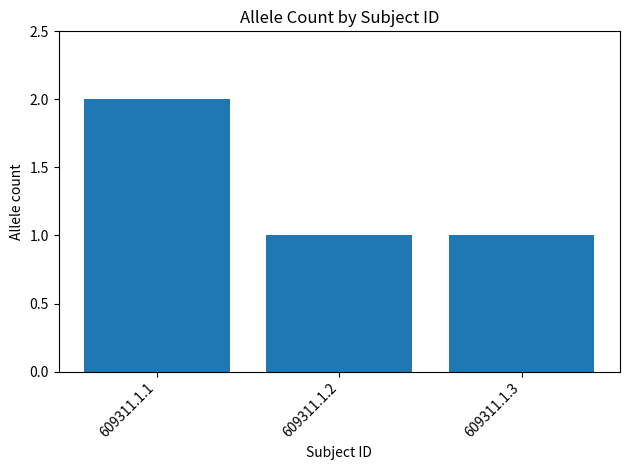

Approximately how many times larger is the value at 609311.1.1 compared to 609311.1.2?

2.0